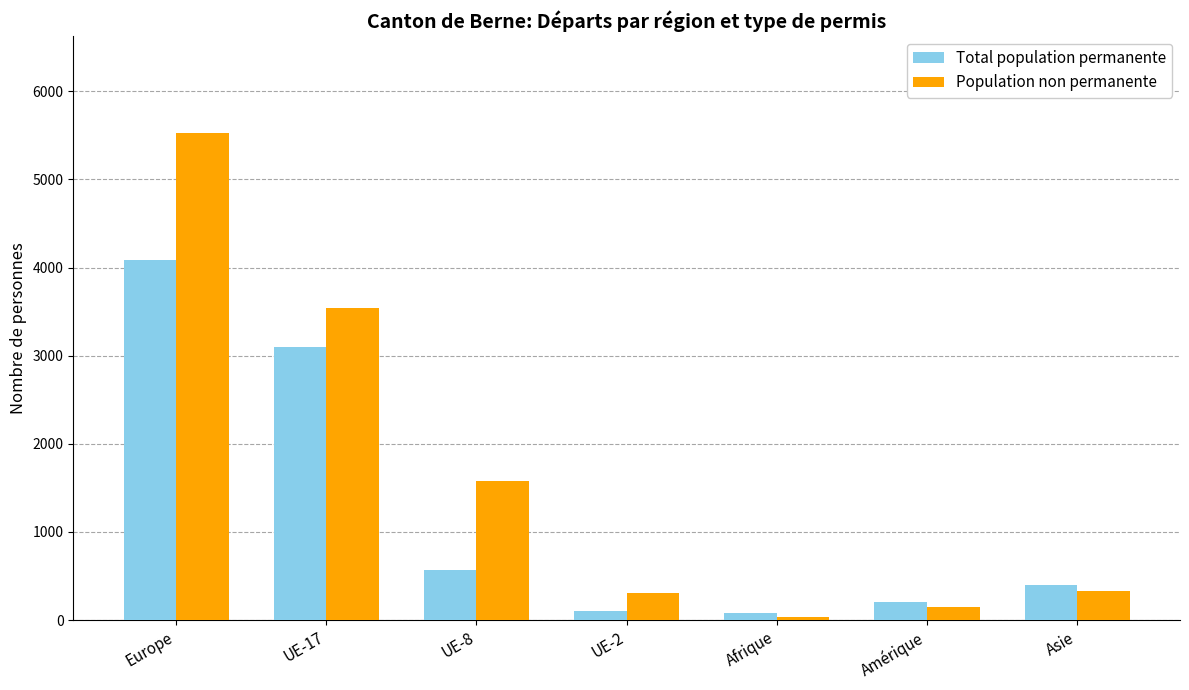

Which category has the highest value across all series?

Europe